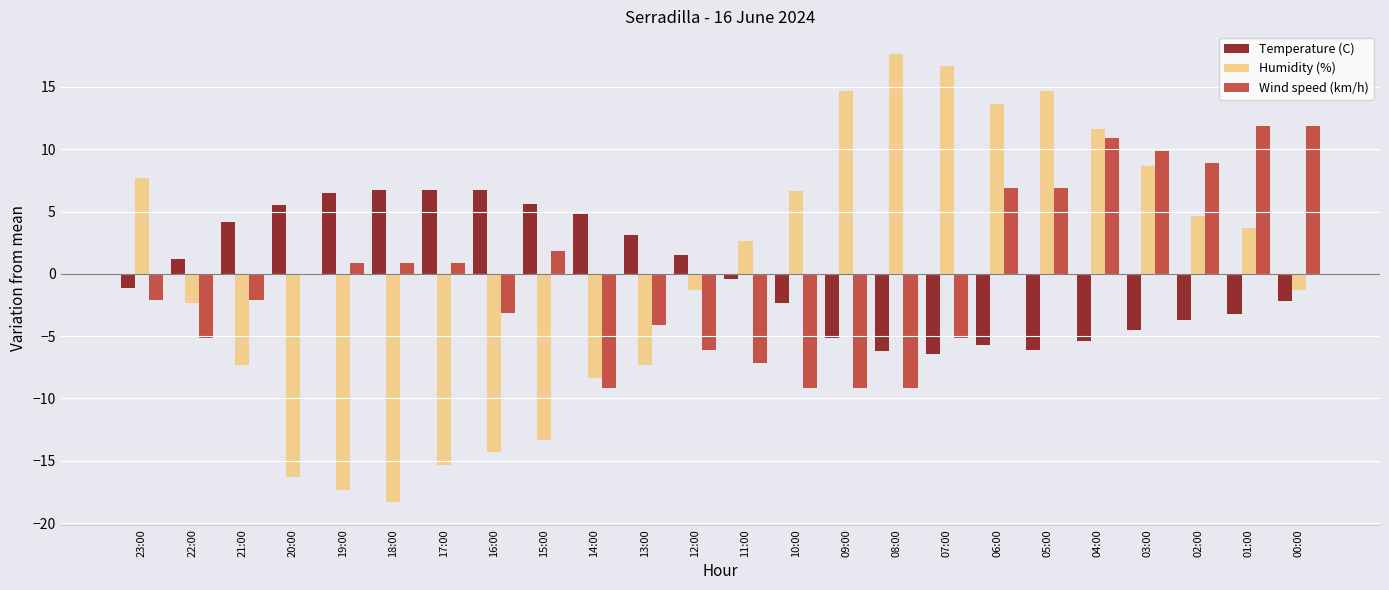

Between 23:00 and 13:00, which series saw the biggest shift?

Humidity (%)